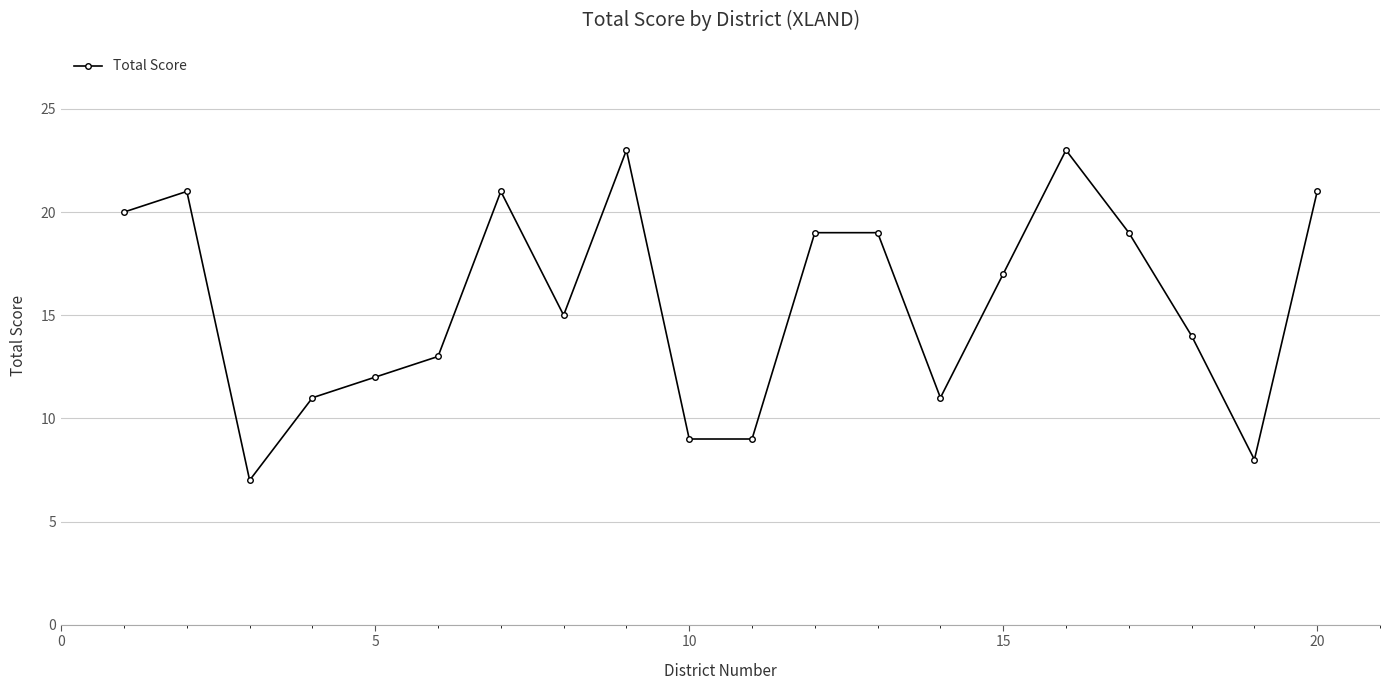

What is the greatest value displayed?

23